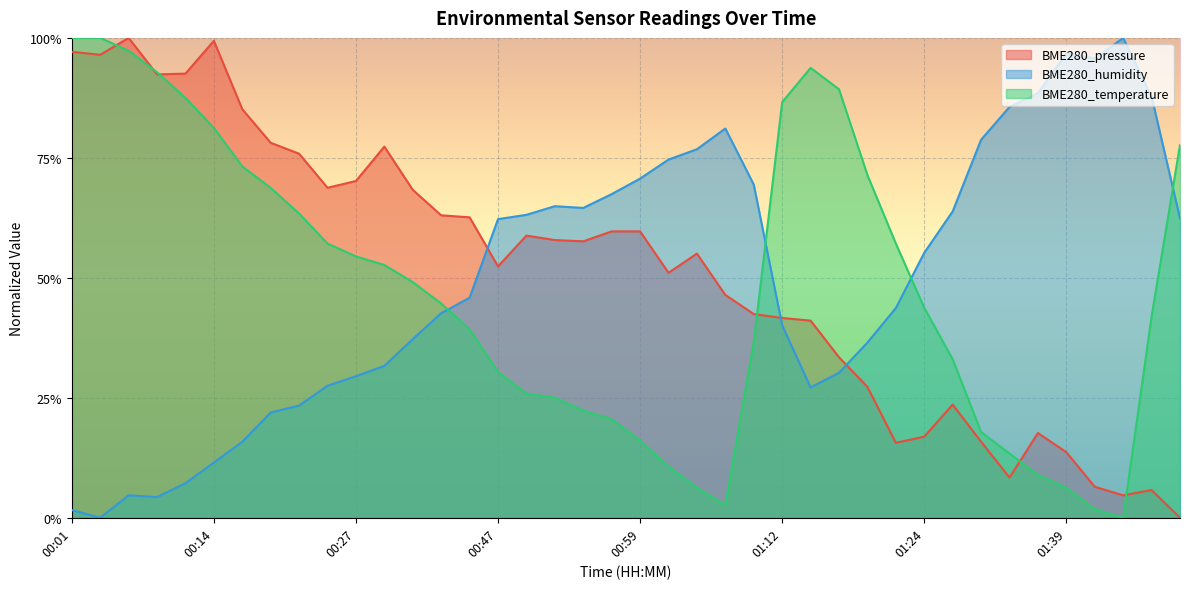

Rank the series by their average value, from lowest to highest.

BME280_temperature, BME280_humidity, BME280_pressure